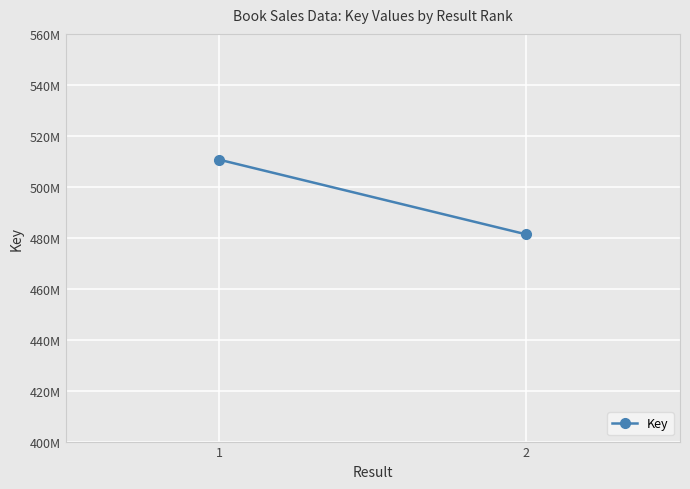

True or false: the data shows 481311435 at 2.

True